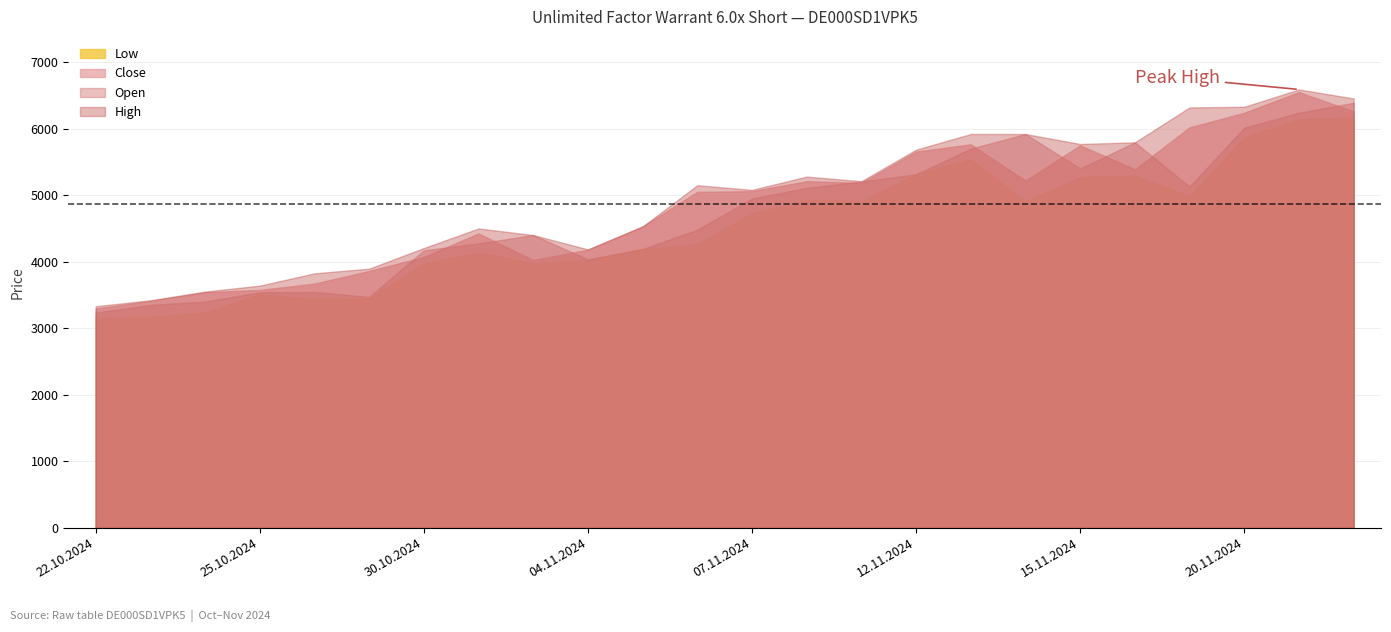

True or false: Low has a value of 5540 at 13.11.2024.

True